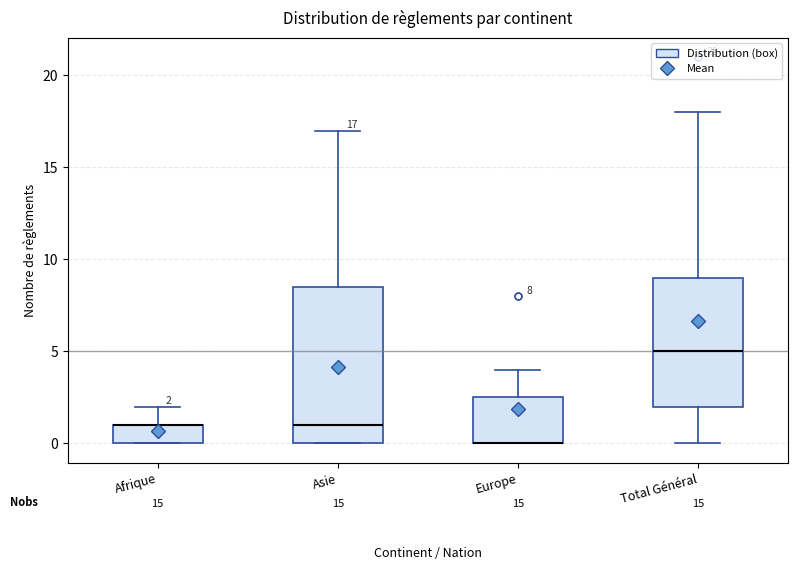

Comparing the boxes themselves (not the whiskers), which one is the tallest?

Asie